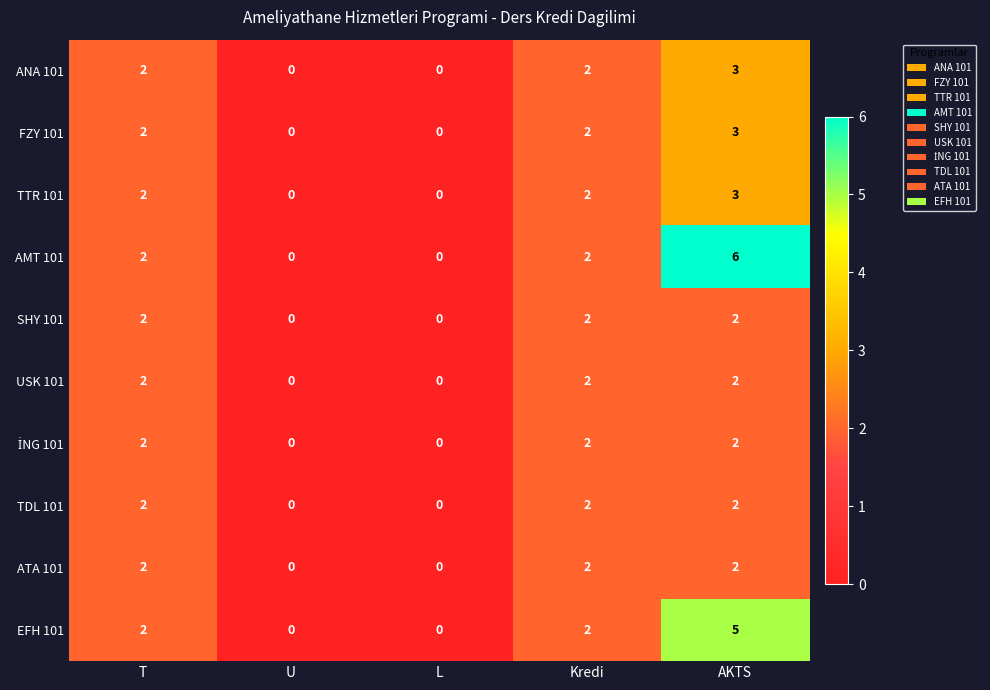

What is the greatest value displayed?

6